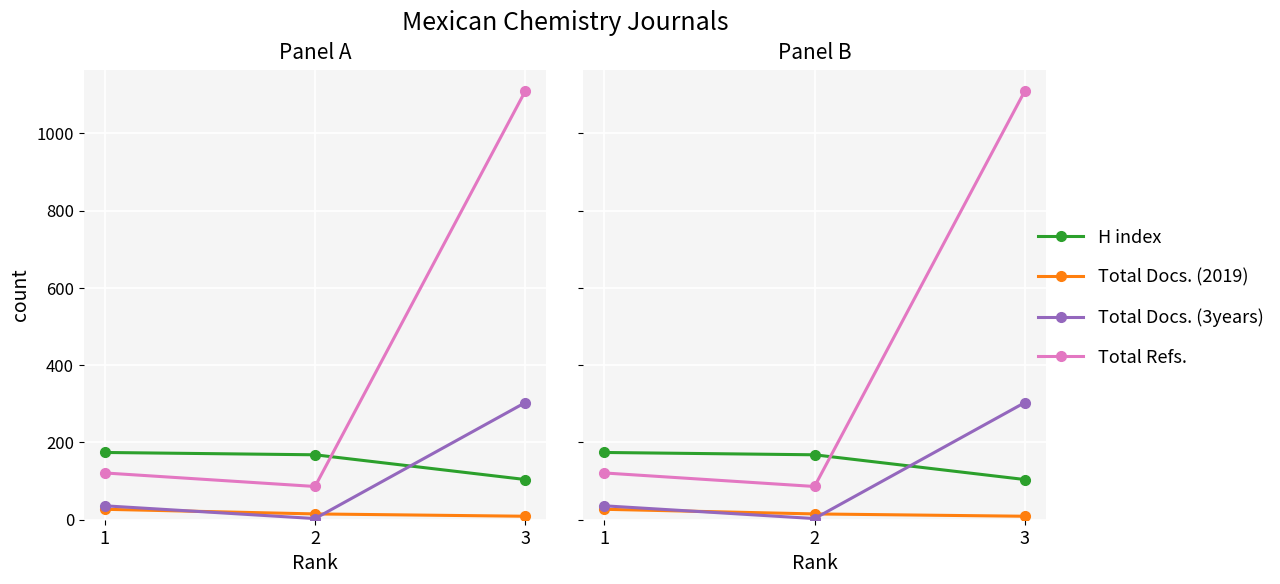

Reading left to right, transcribe all the data shown in this chart.

H index: 174	168	104
Total Docs. (2019): 27	15	9
Total Docs. (3years): 36	3	303
Total Refs.: 121	86	1109